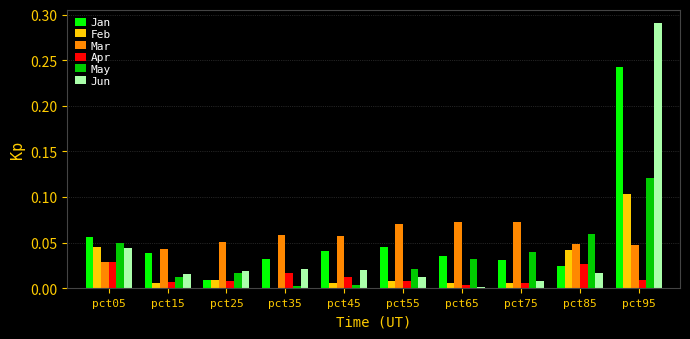

How many data points does each series have?

10